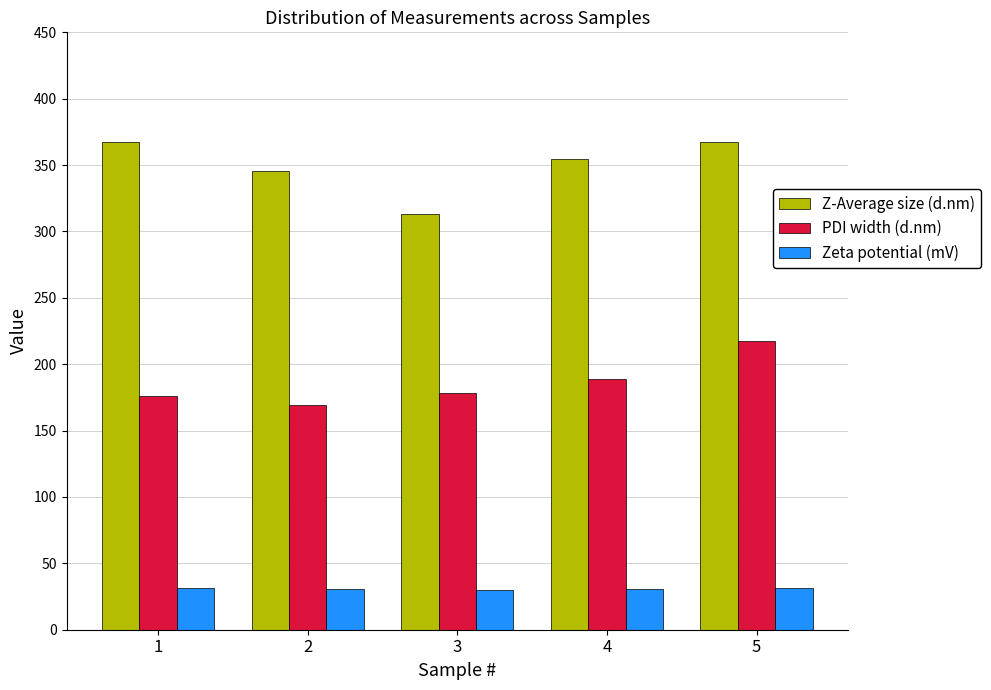

Which series changed the most between 1 and 5?

PDI width (d.nm)